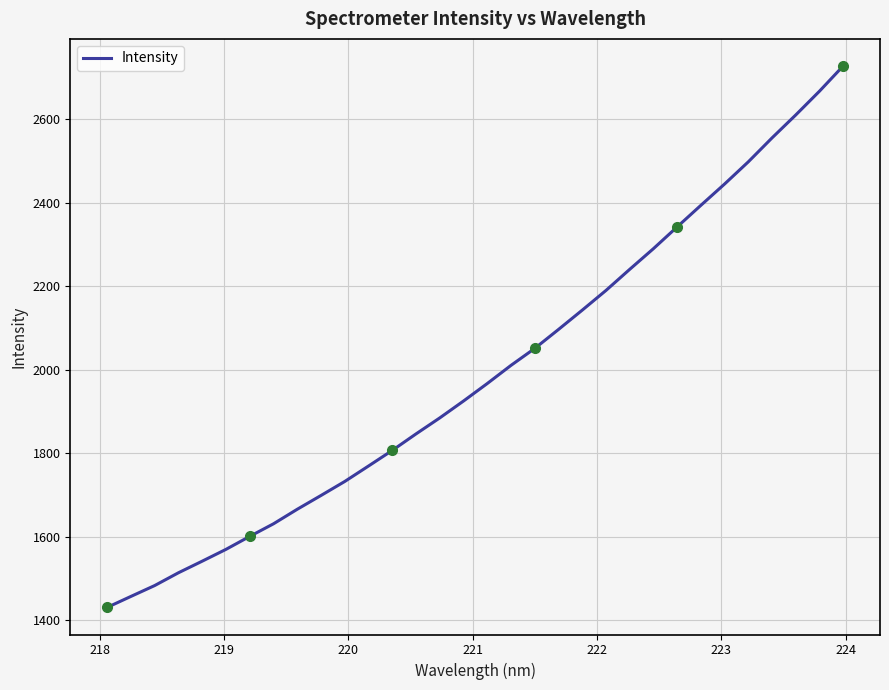

What is the maximum value shown in the chart?

2727.4